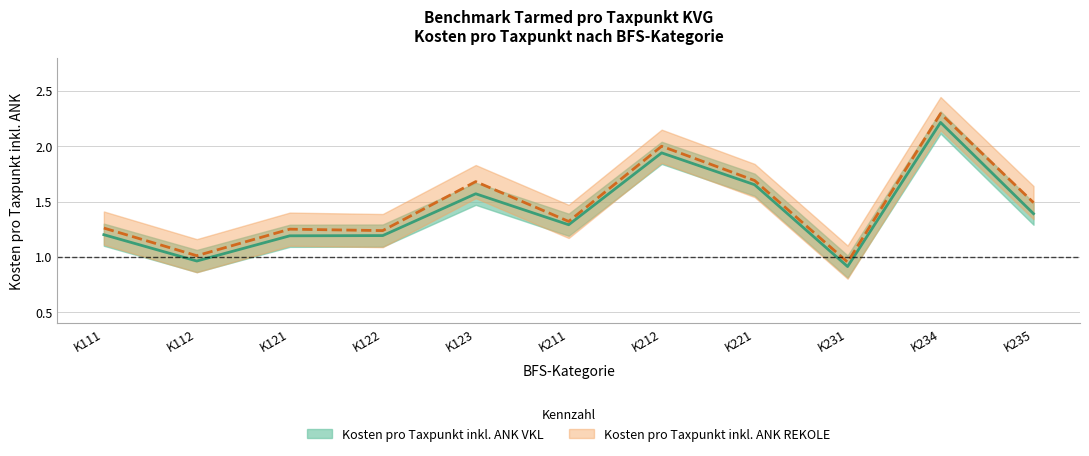

At which label is Kosten pro Taxpunkt inkl. ANK REKOLE closest to 1?

K112